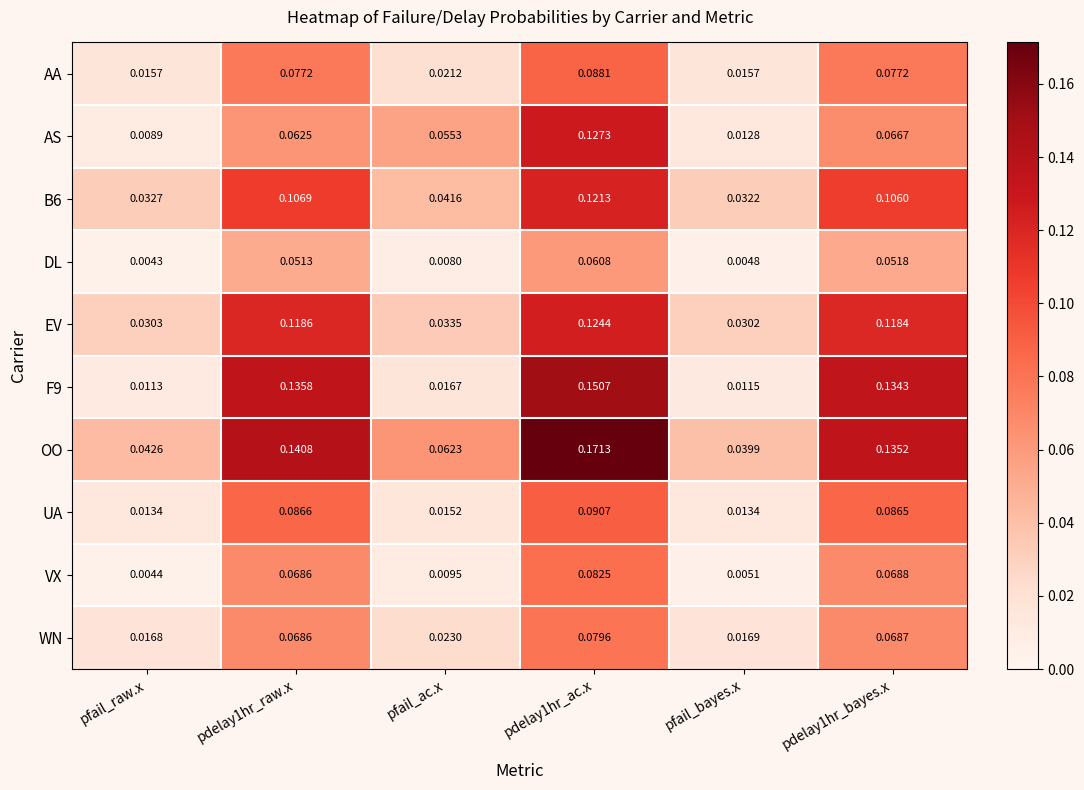

Is the value of UA at pdelay1hr_ac.x greater than the value of AA at pfail_ac.x?

Yes